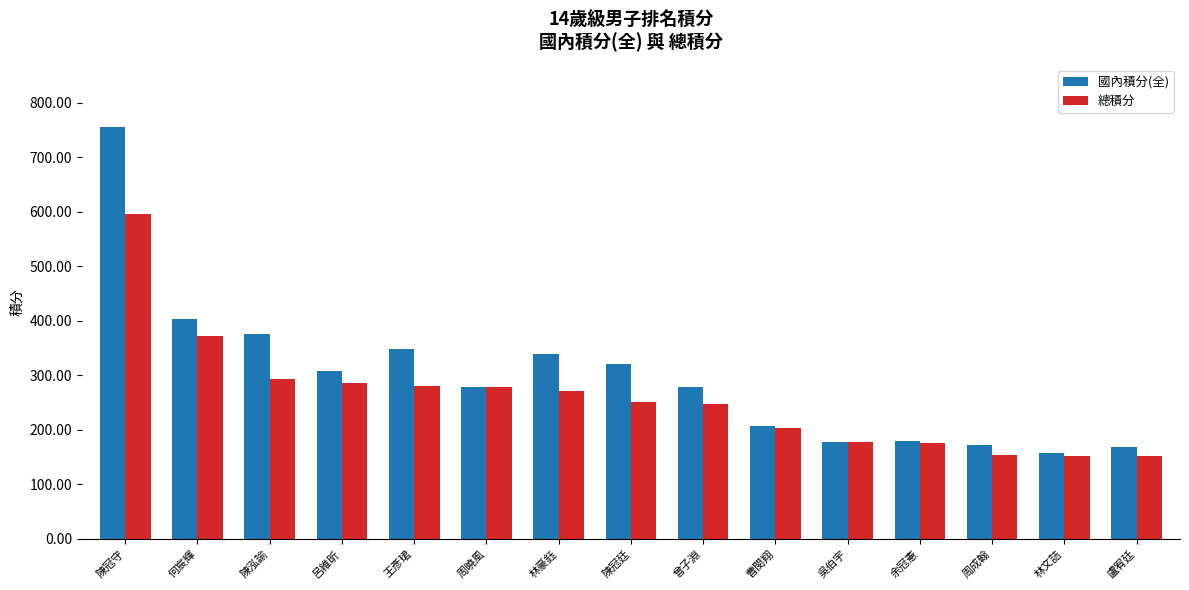

Where is 國內積分(全) nearest to the value 456?

何宸輝